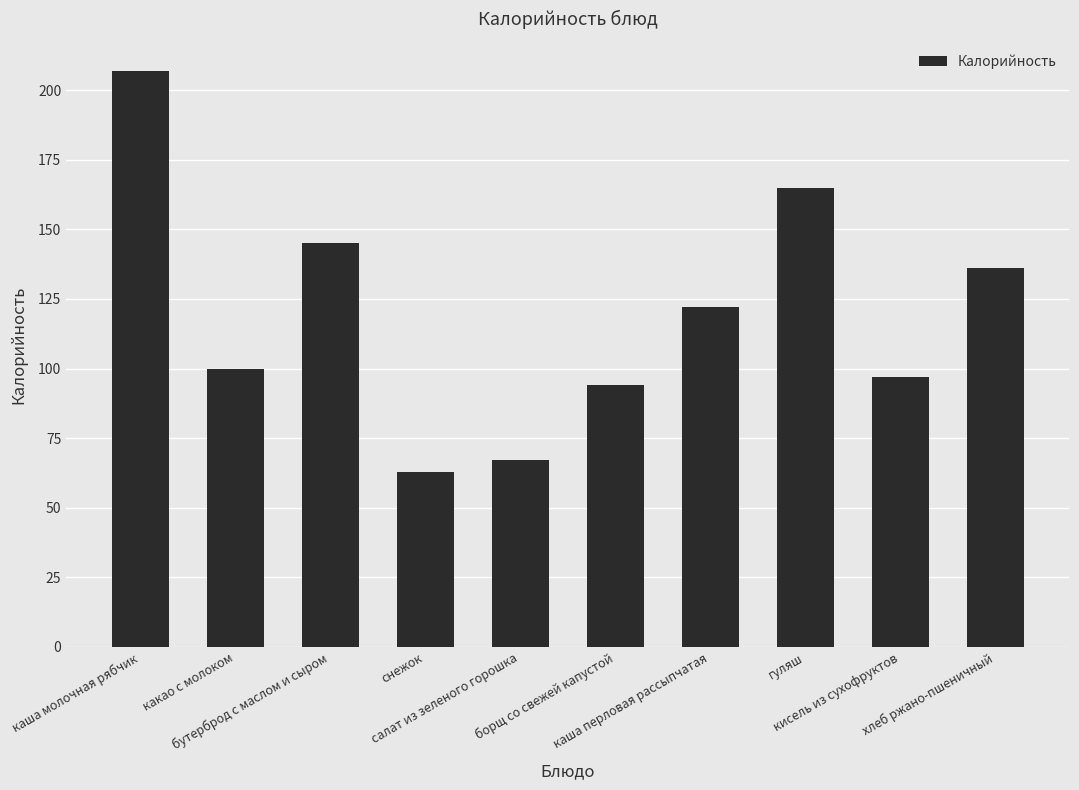

What is the change in value from каша молочная рябчик to хлеб ржано-пшеничный?

-71